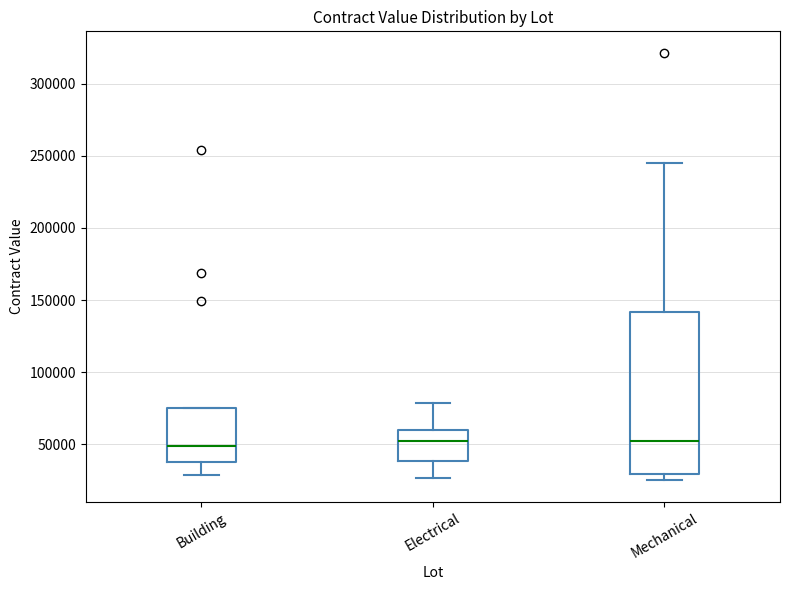

Where is the upper edge of the box for Electrical on the y-axis? The values are not printed on the chart, so give them approximately, as read against the axis.

60000